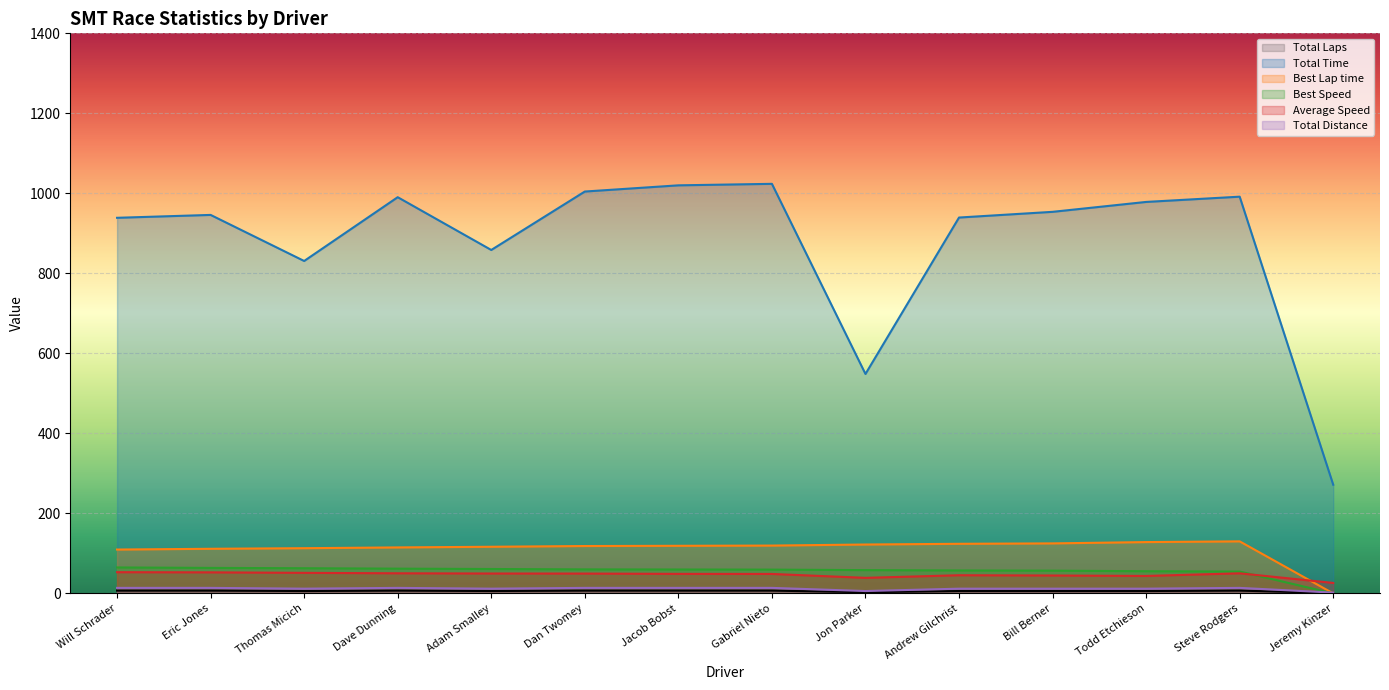

Where is the first local minimum for Total Distance?

Thomas Micich